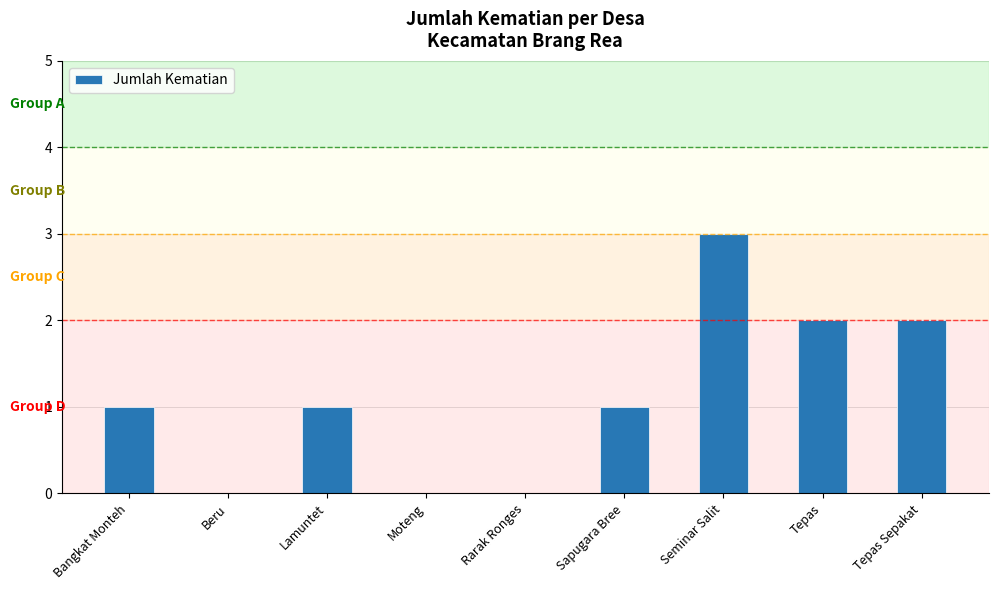

Which category has the highest value across all series?

Seminar Salit